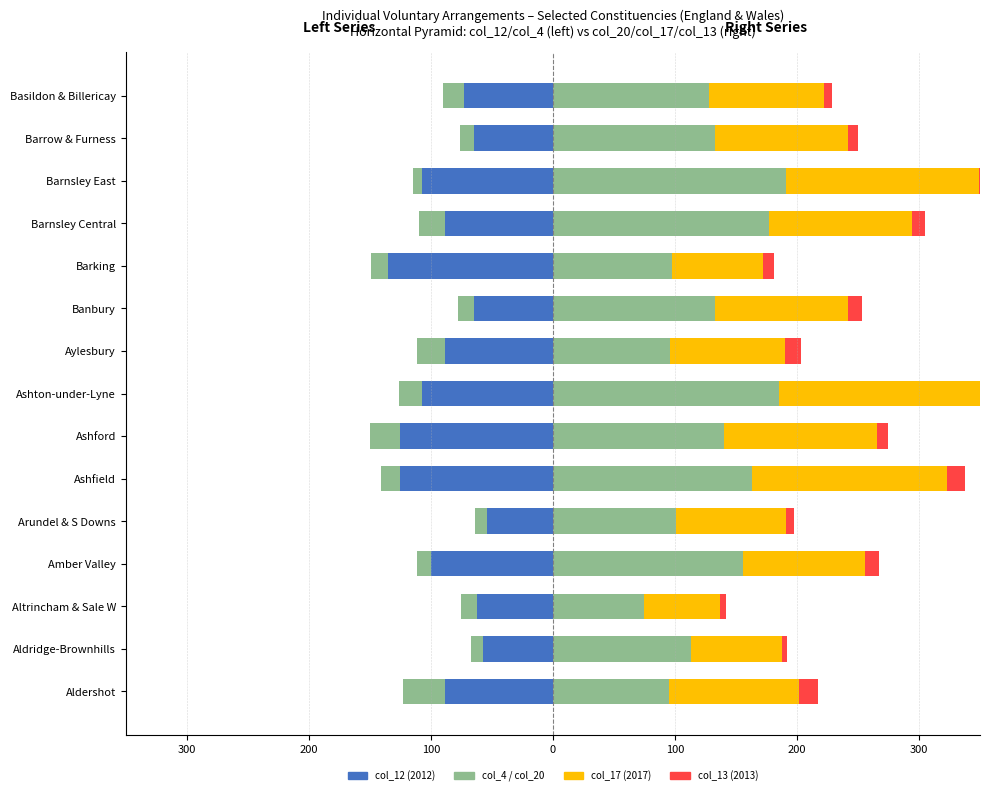

The col_17 (Right) series shows 41 at Altrincham & Sale W. True or false?

False